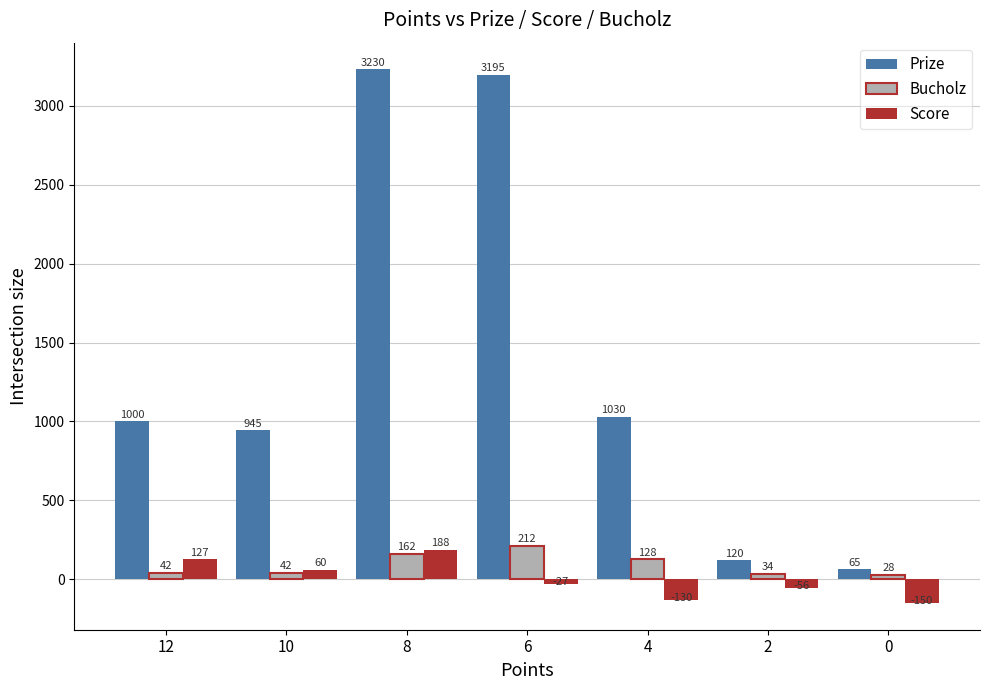

What is the maximum value shown in the chart?

3230